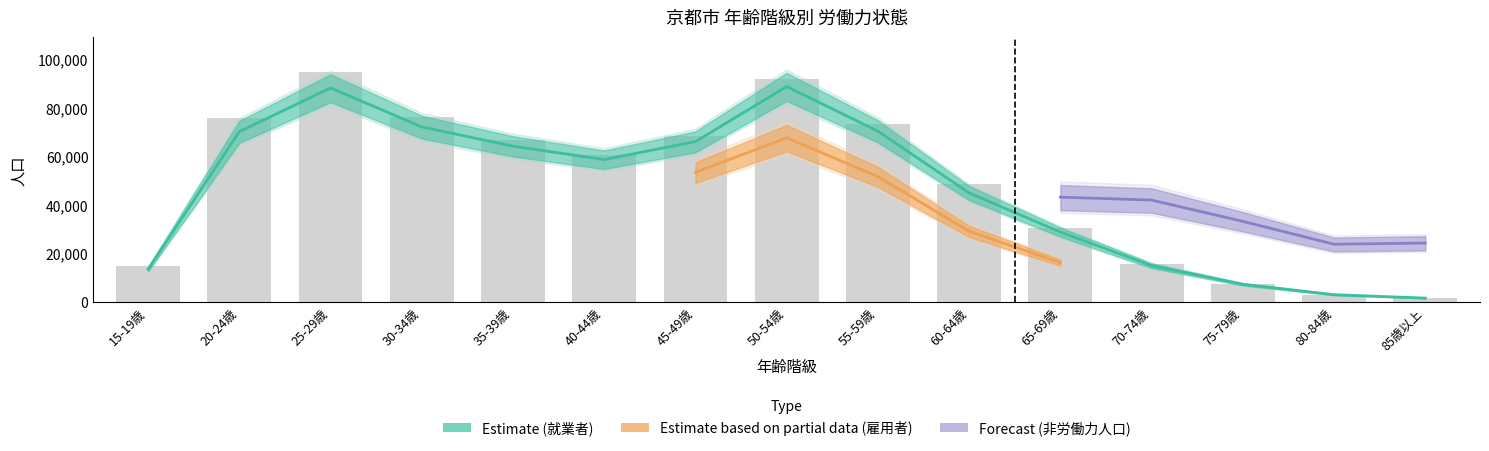

The value of 就業者(総数) at 60-64歳 is 45060. True or false?

True